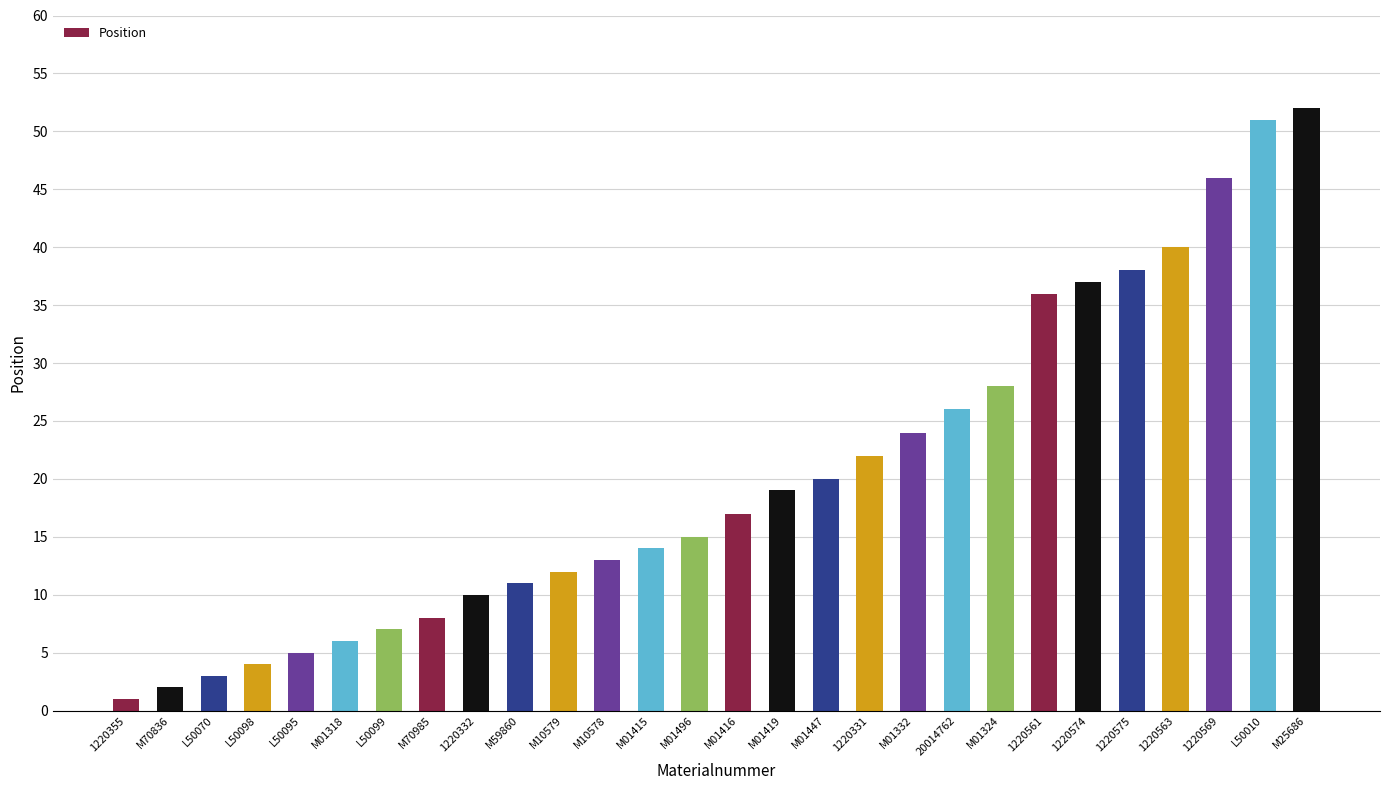

How many distinct data groups are displayed?

1